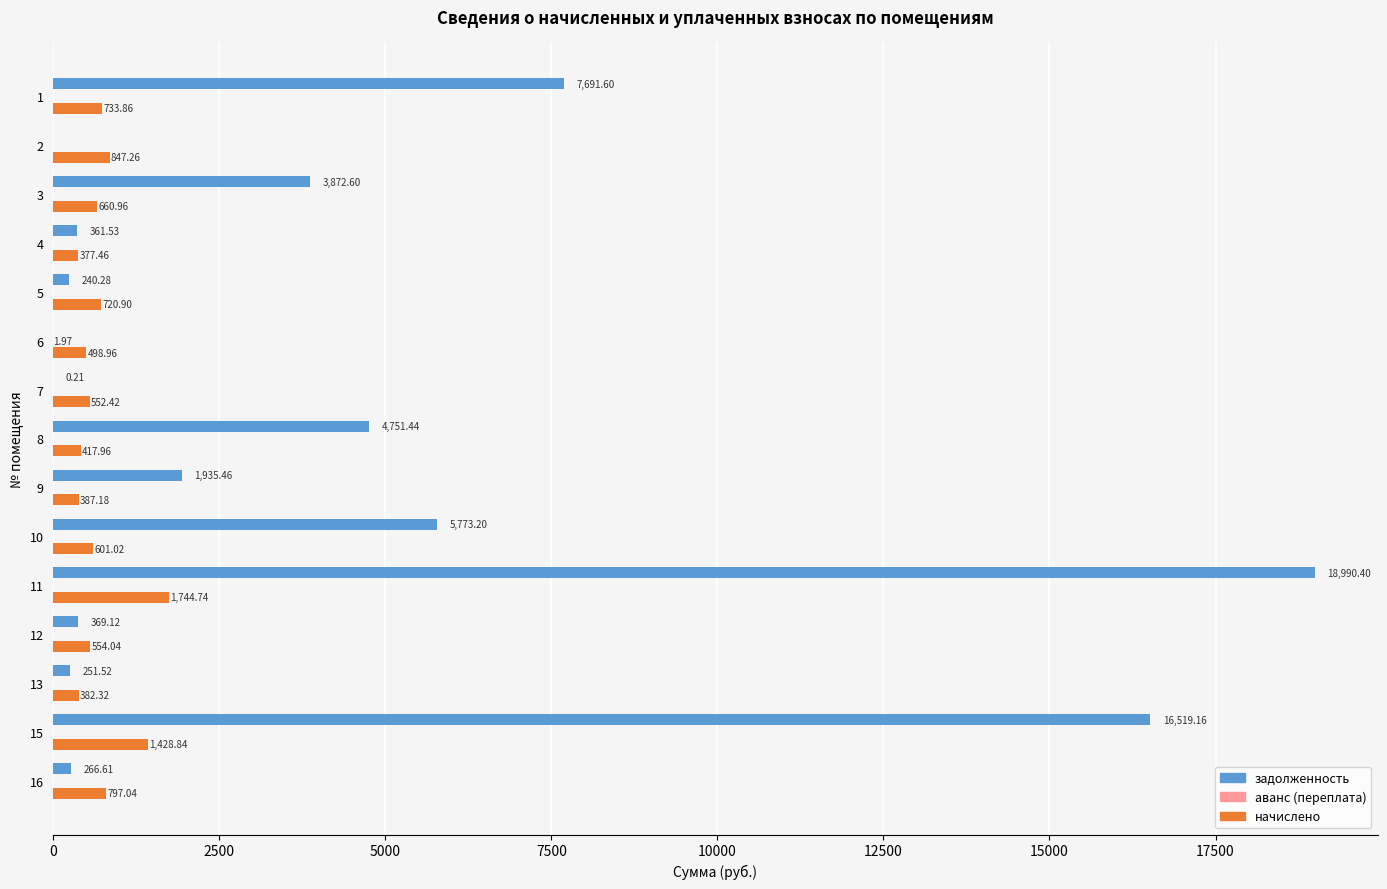

At which category is the sum across all series the highest?

11